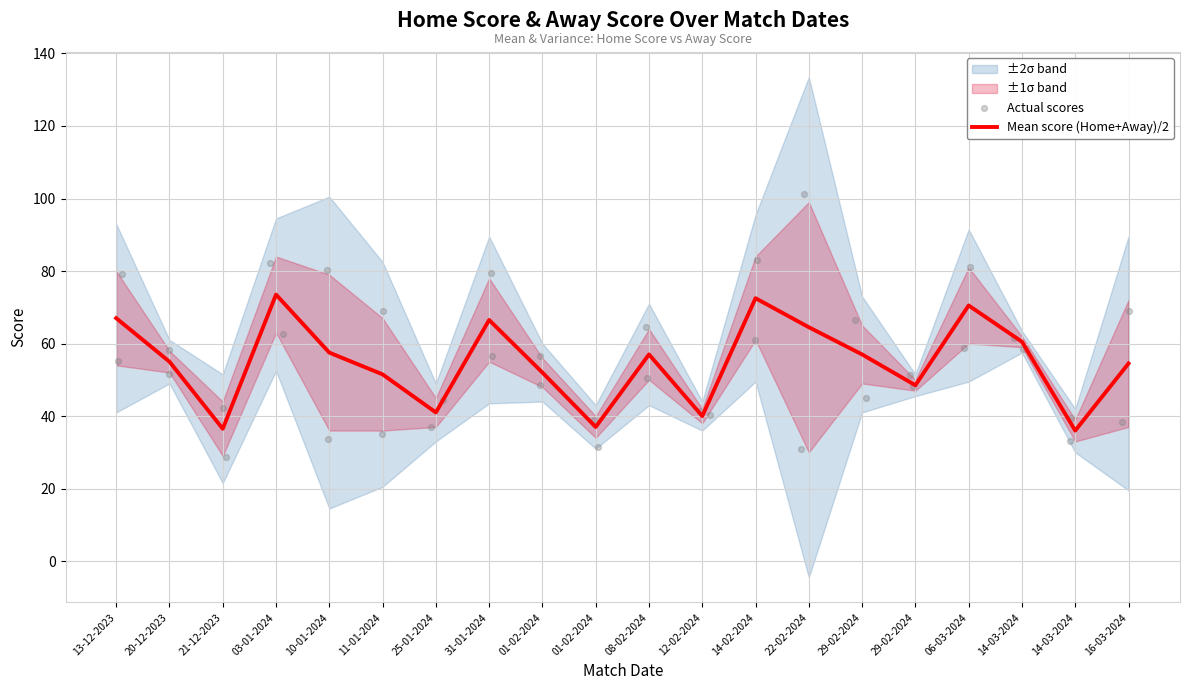

Which series has the largest total across all categories?

Away Score